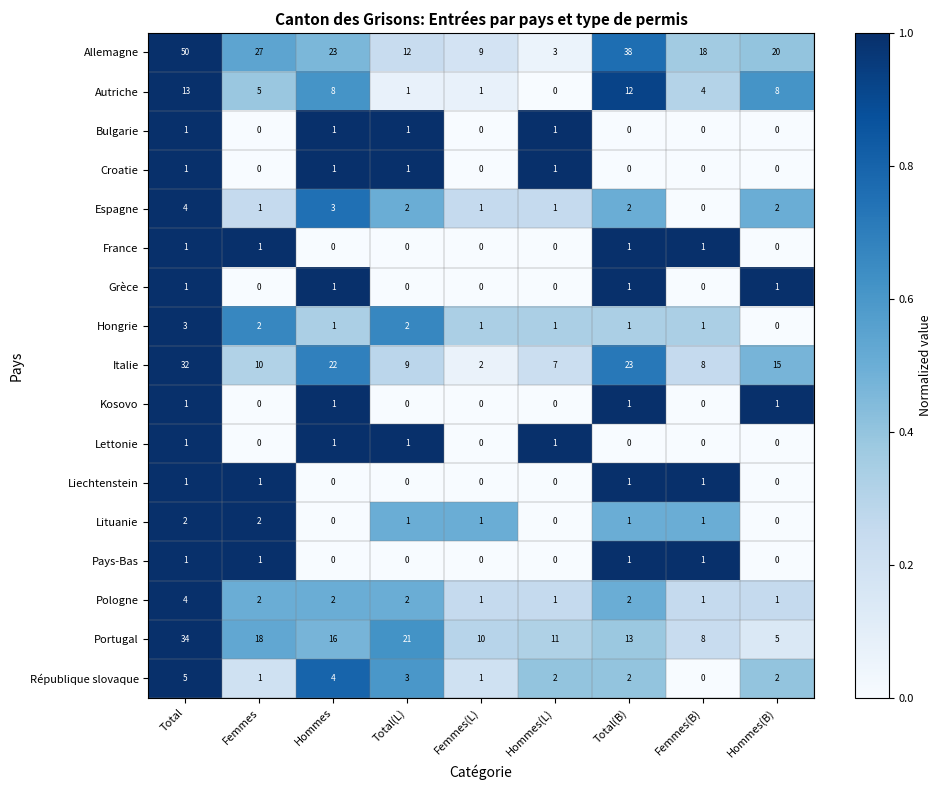

What is the sum of all Espagne values?

16